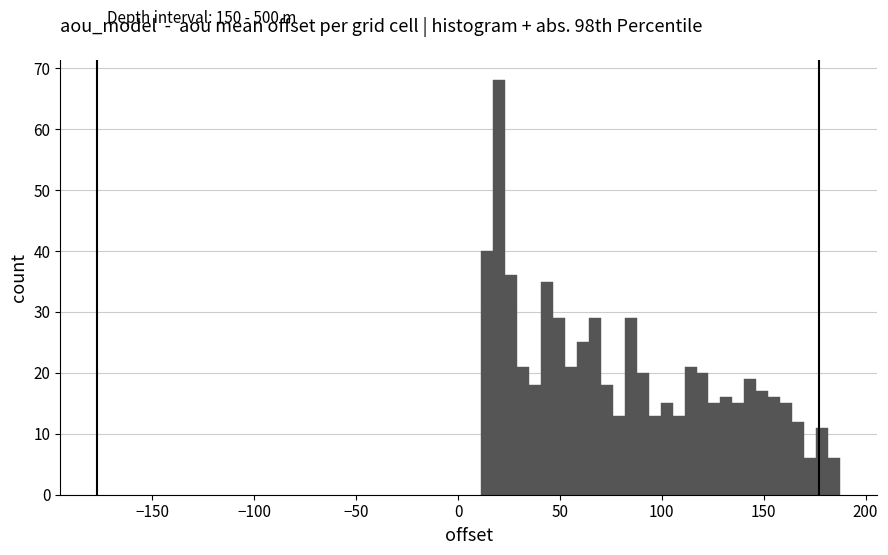

Around what value on the x-axis is the tallest bar? Give the approximate position of its centre, as read against the axis.

20